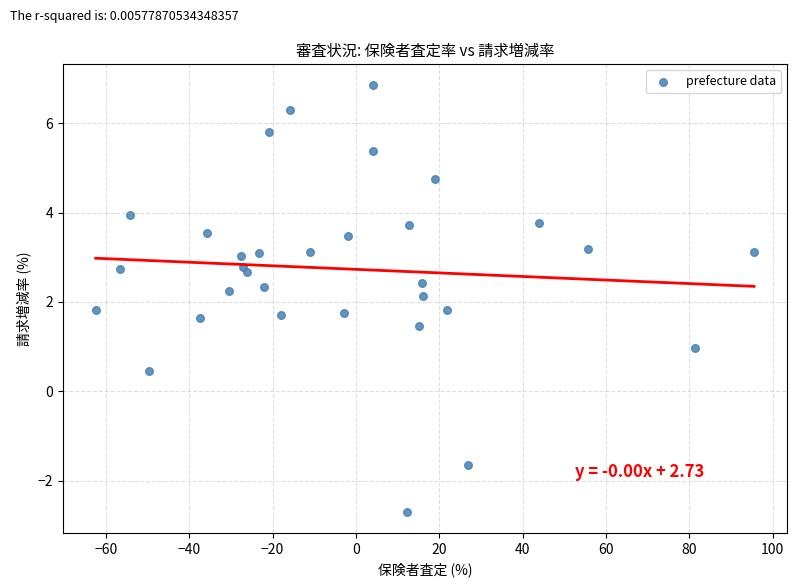

What is the range of X values (max minus min)?

158.0